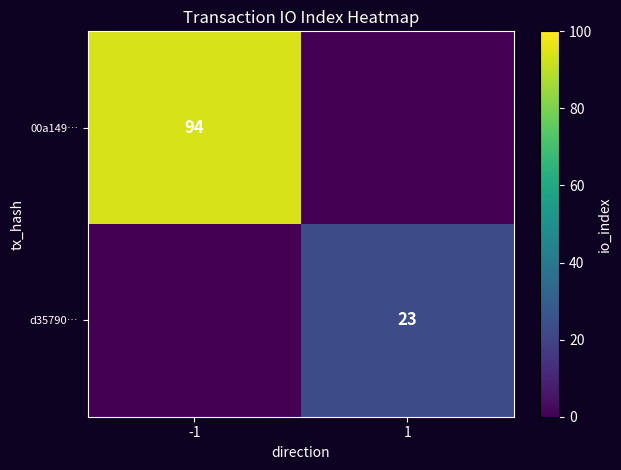

The d35790… series shows 32 at 1. True or false?

False